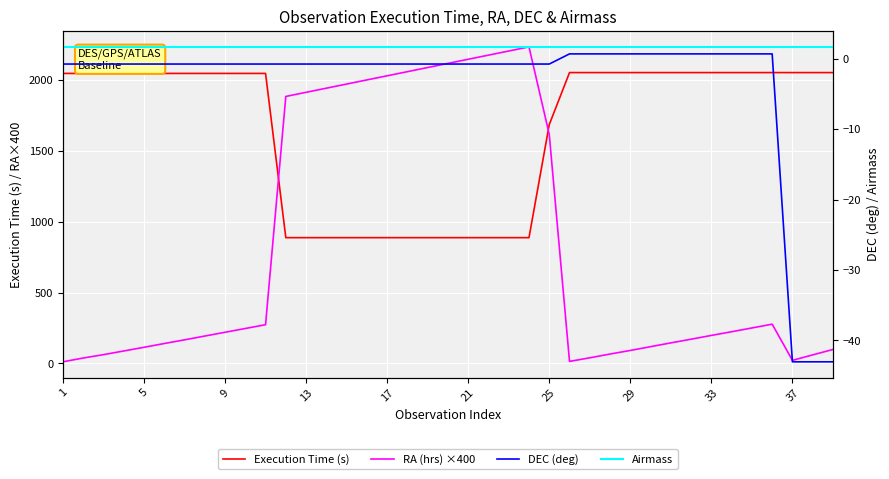

What is the lowest value of the RA (hrs) ×400 series?

11.6